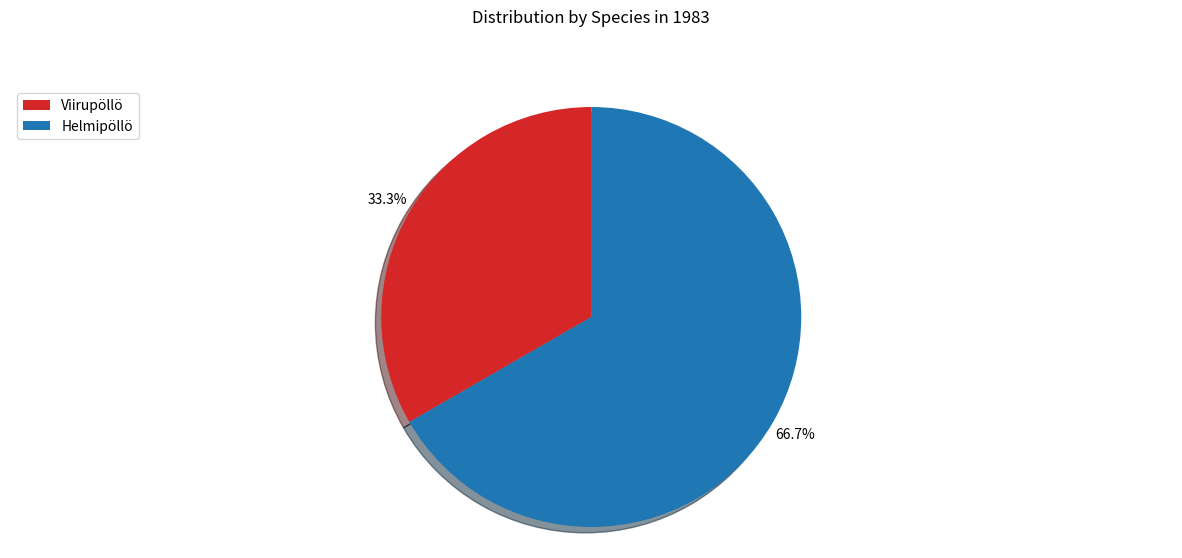

Which category accounts for the majority?

Helmipöllö